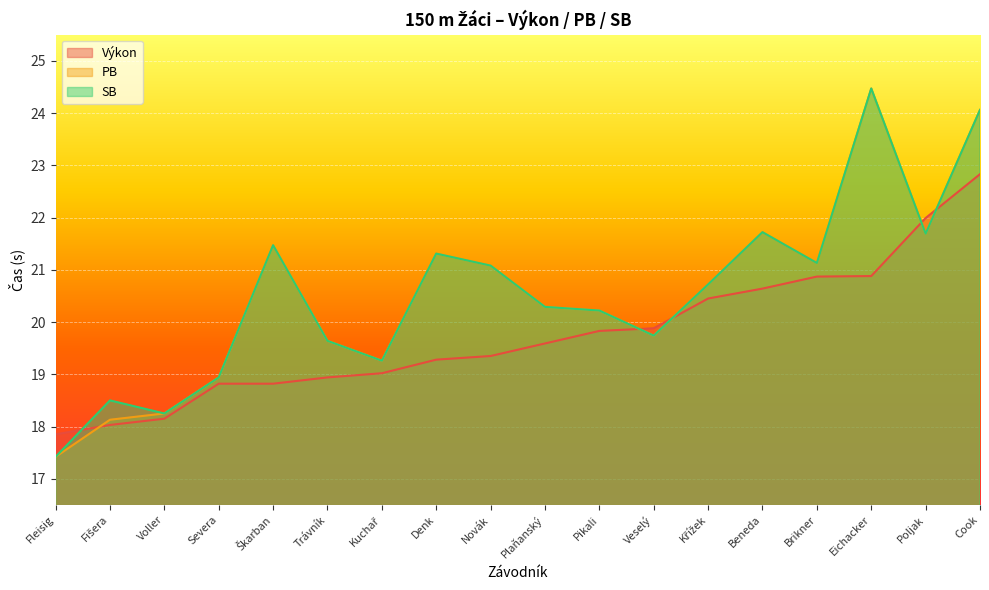

The value of PB at Cook is 11.5. True or false?

False